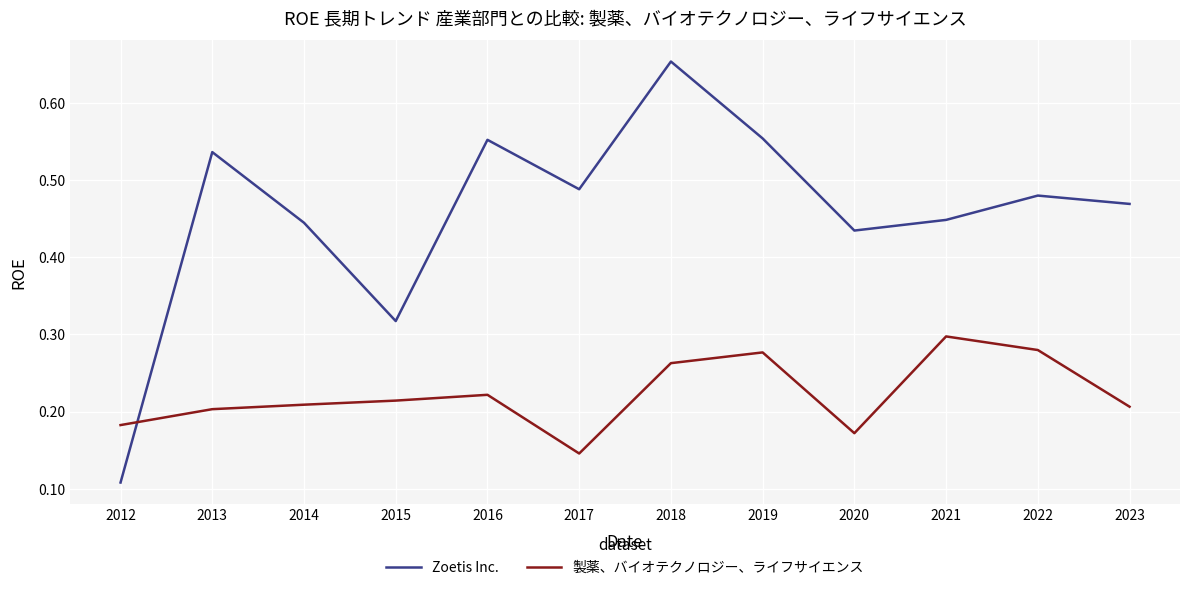

True or false: Zoetis Inc. and 製薬、バイオテクノロジー、ライフサイエンス intersect in this chart.

True